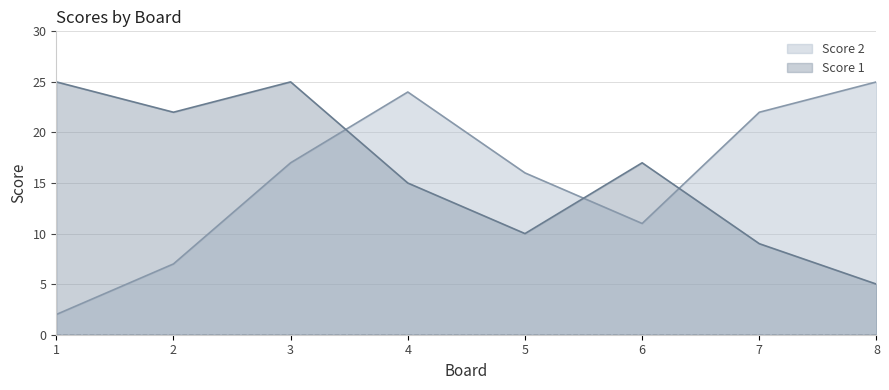

Is the value of Score 1 at 3 greater than the value of Score 2 at 2?

Yes